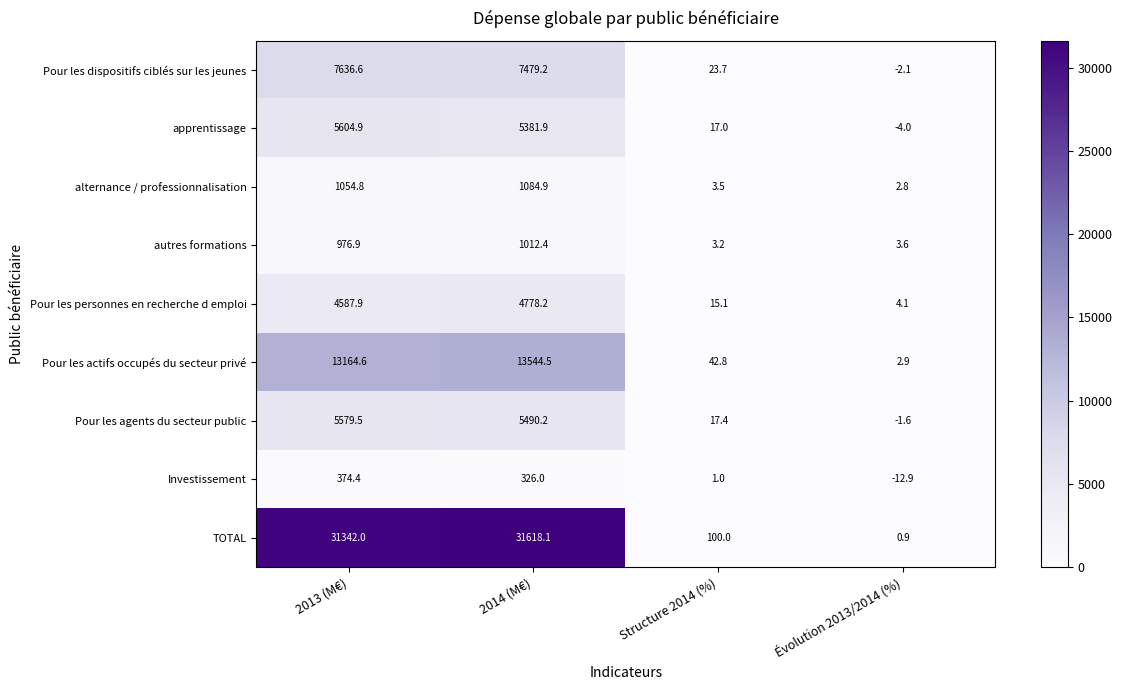

How many series are shown in this chart?

9